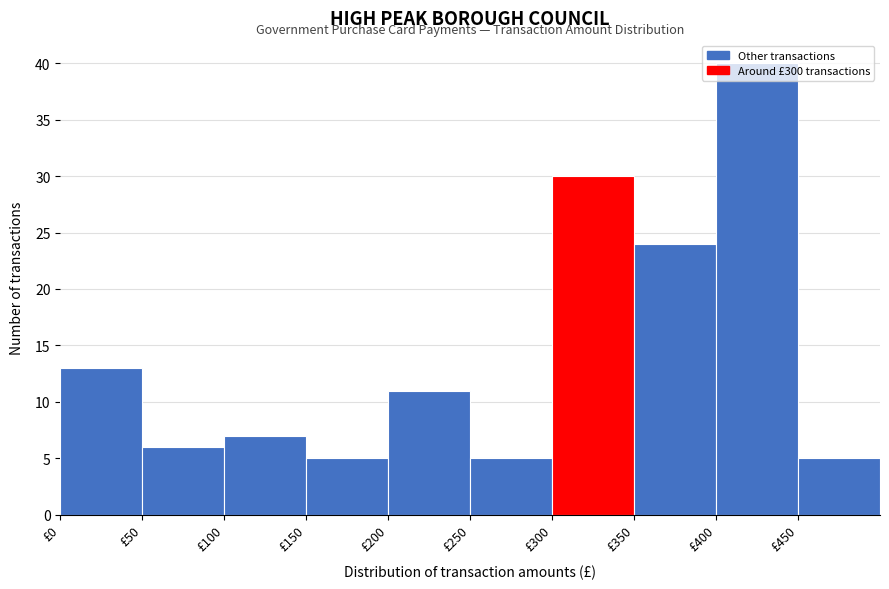

How tall is the bar that spans 250 to 300 on the x-axis? The values are not printed on the chart, so give them approximately, as read against the axis.

5